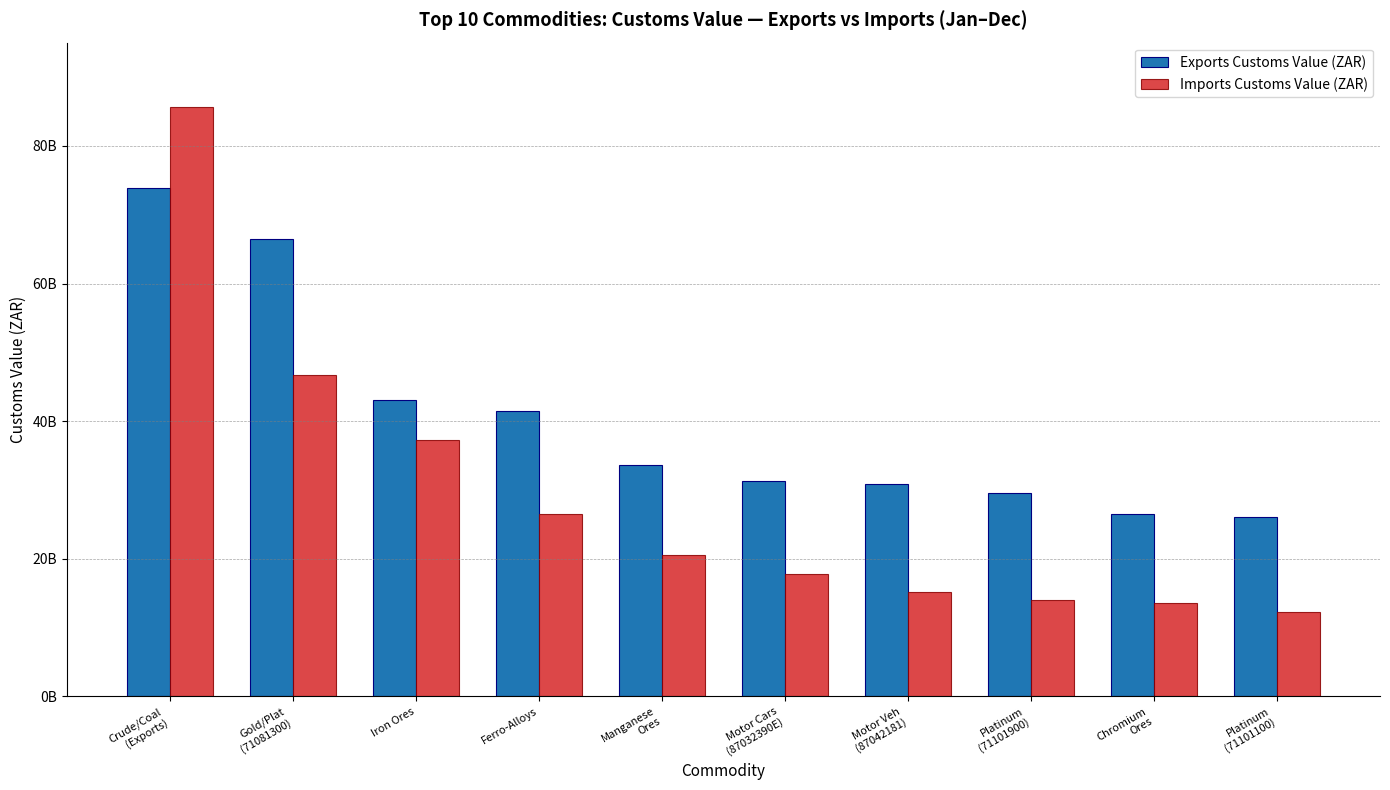

Does the chart contain stacked bars?

No